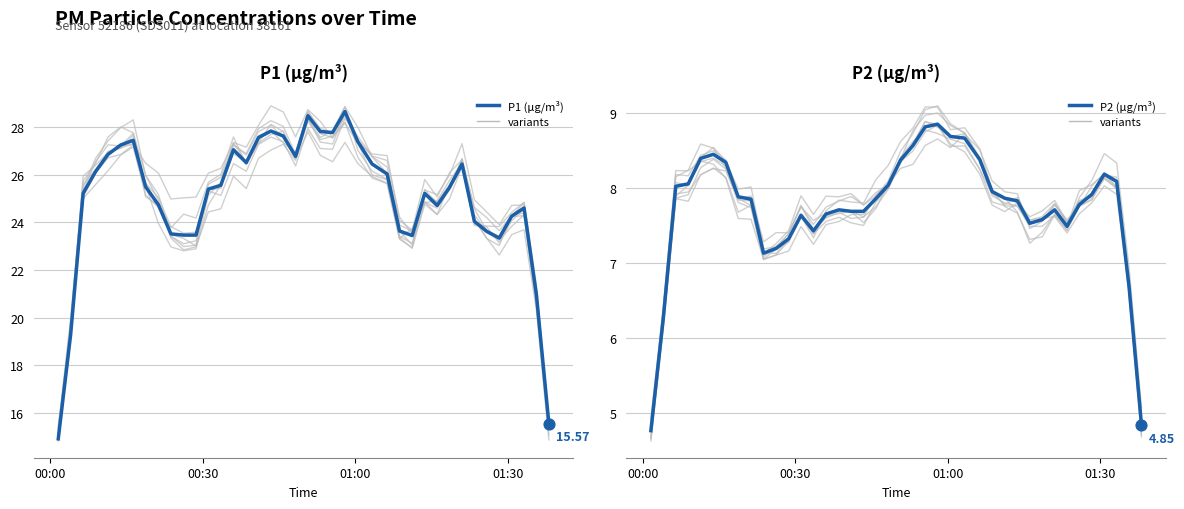

Is the value of P1 (μg/m³) at 34 greater than the value of P2 (μg/m³) at 13?

Yes